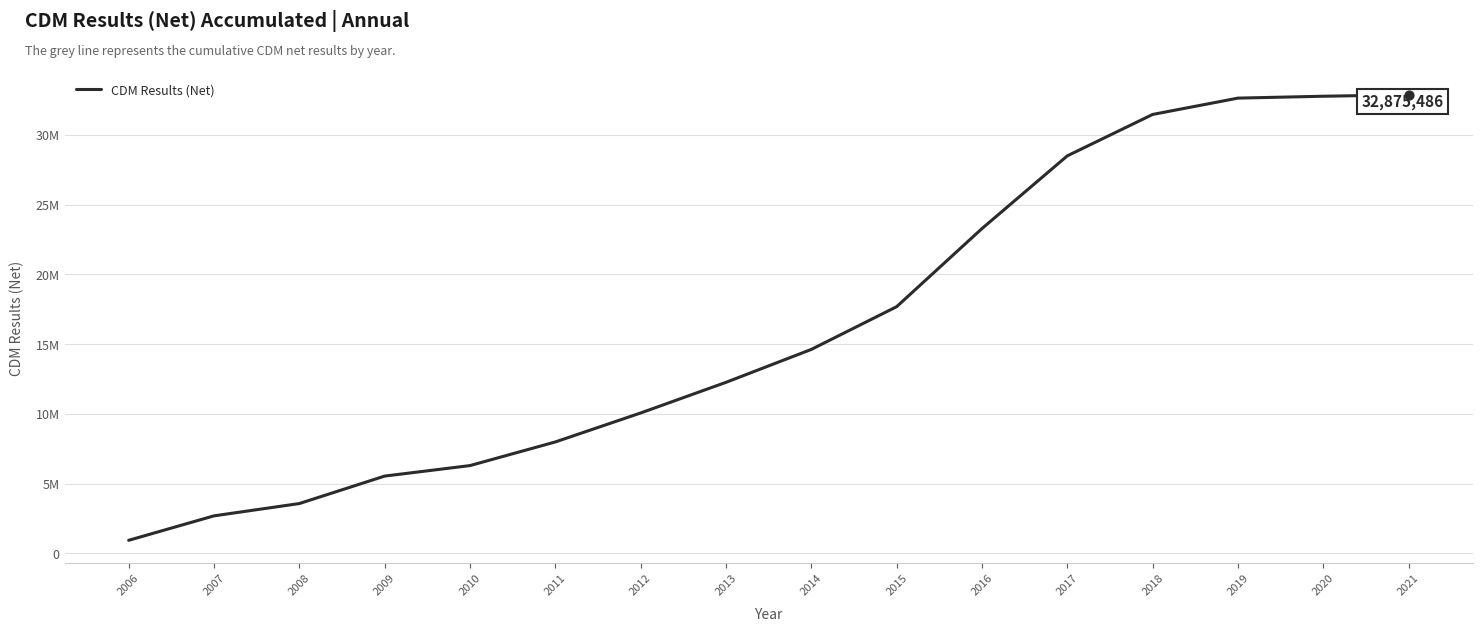

Which has a higher value, 2006 or 2009?

2009